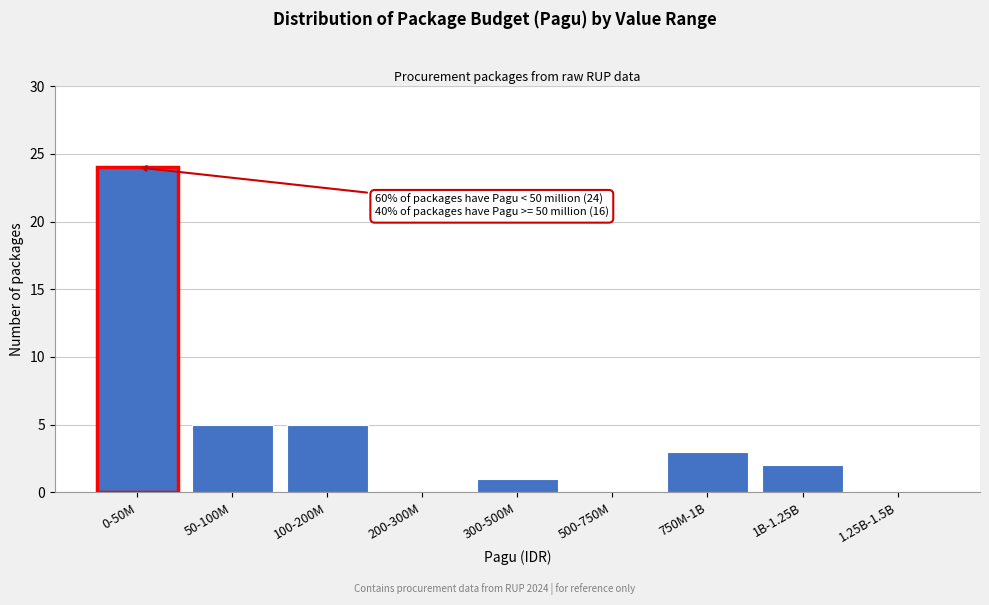

Reading left to right, extract all data points from this chart.

0-50M=24	50-100M=5	100-200M=5	200-300M=0	300-500M=1	500-750M=0	750M-1B=3	1B-1.25B=2	1.25B-1.5B=0